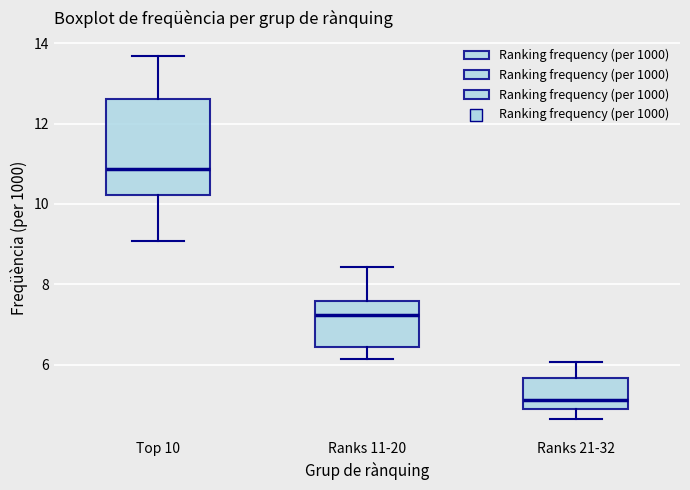

Reading left to right, transcribe this box plot: for each box, give where its median line is, the range the box spans, and where its two whiskers end, as read against the y-axis. The values are not printed on the chart, so give them approximately, as read against the axis.

Top 10: median 10.8, box 10.2 to 12.6, whiskers 9.0 to 13.6
Ranks 11-20: median 7.2, box 6.4 to 7.6, whiskers 6.2 to 8.4
Ranks 21-32: median 5.2, box 5.0 to 5.6, whiskers 4.6 to 6.0